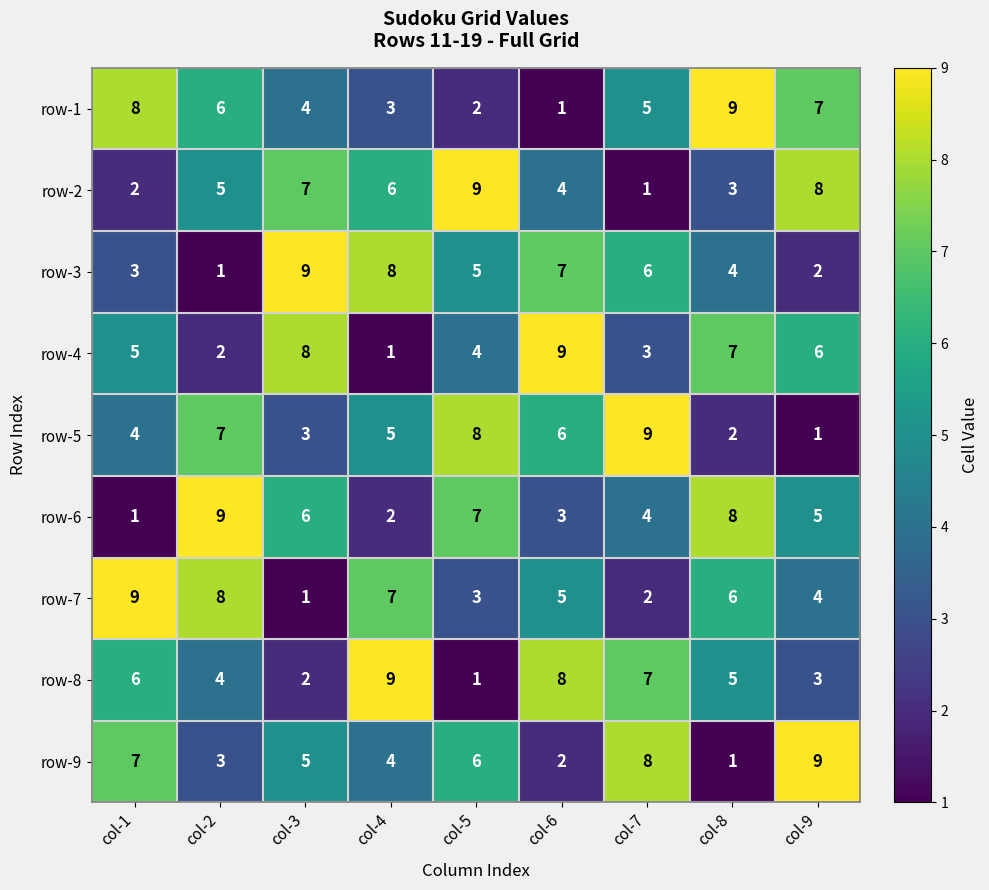

At how many categories does at least one series exceed 8?

9